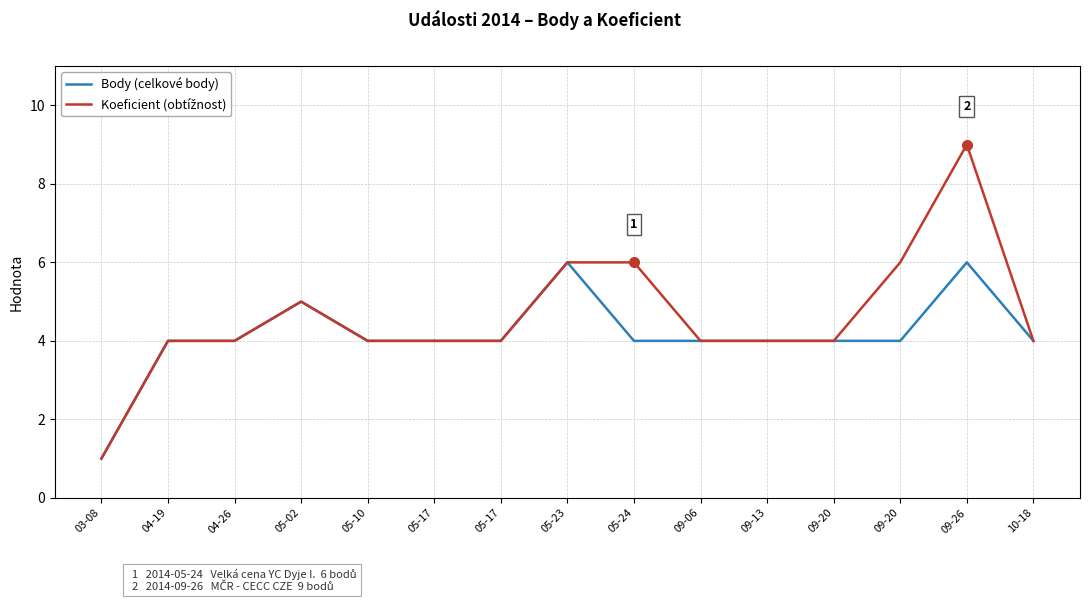

Does the chart have visible grid lines?

Yes